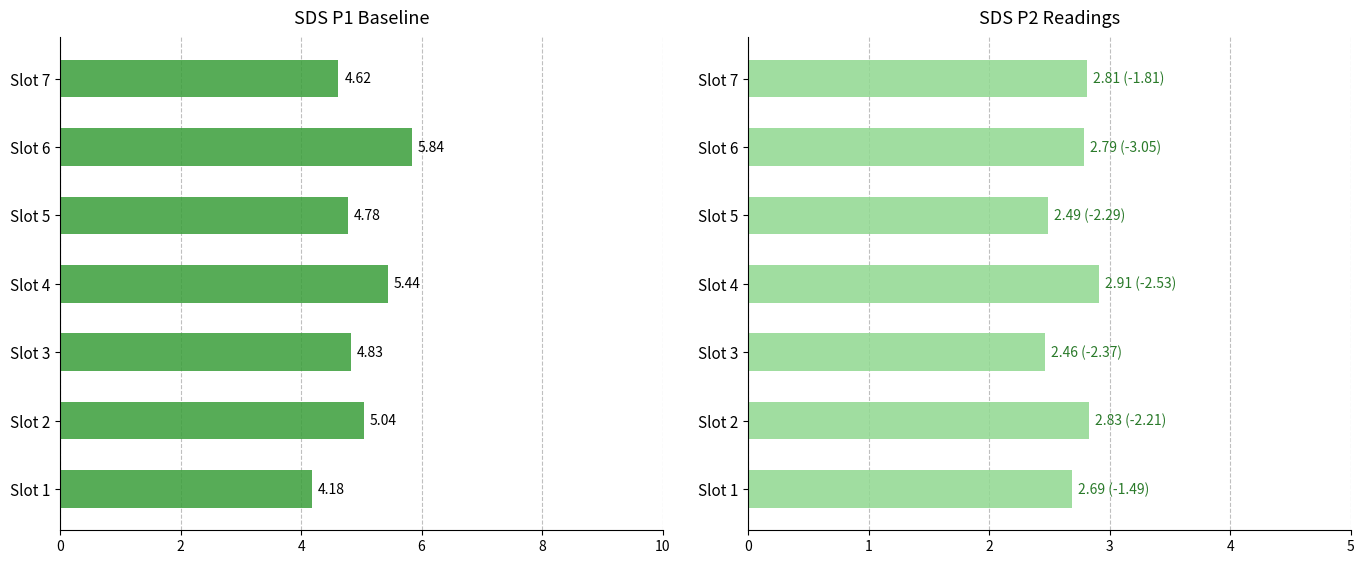

At how many categories does at least one series exceed 5?

3